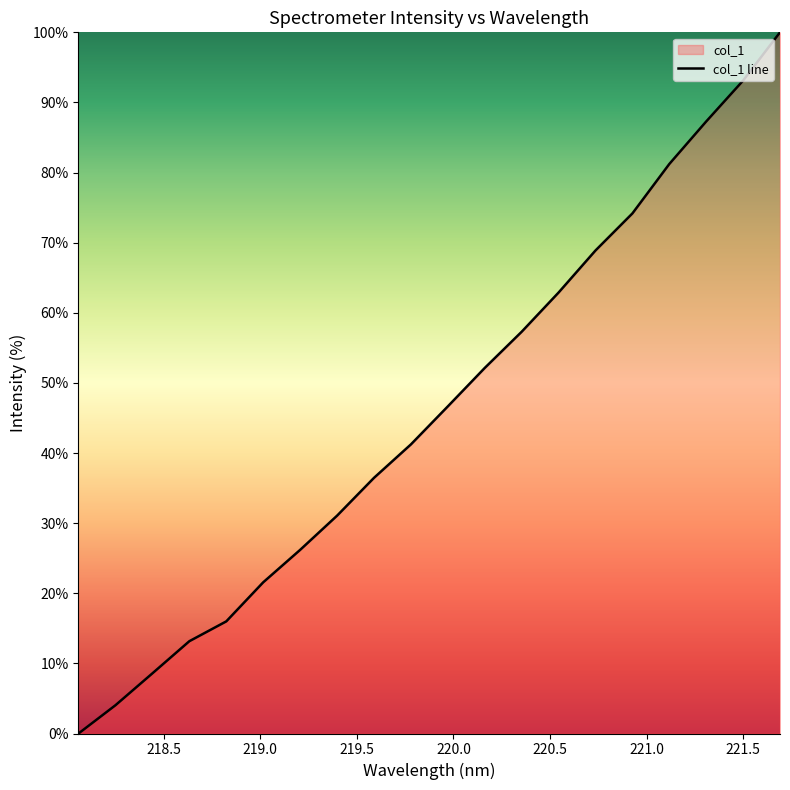

What is the difference between the maximum and minimum values?

100.0